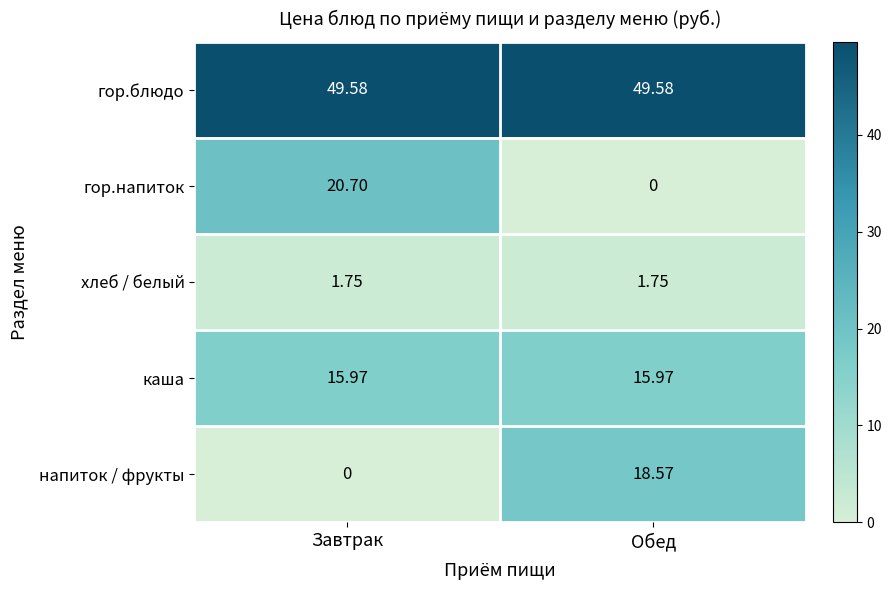

Where does the гор.напиток series first go above 20?

Завтрак